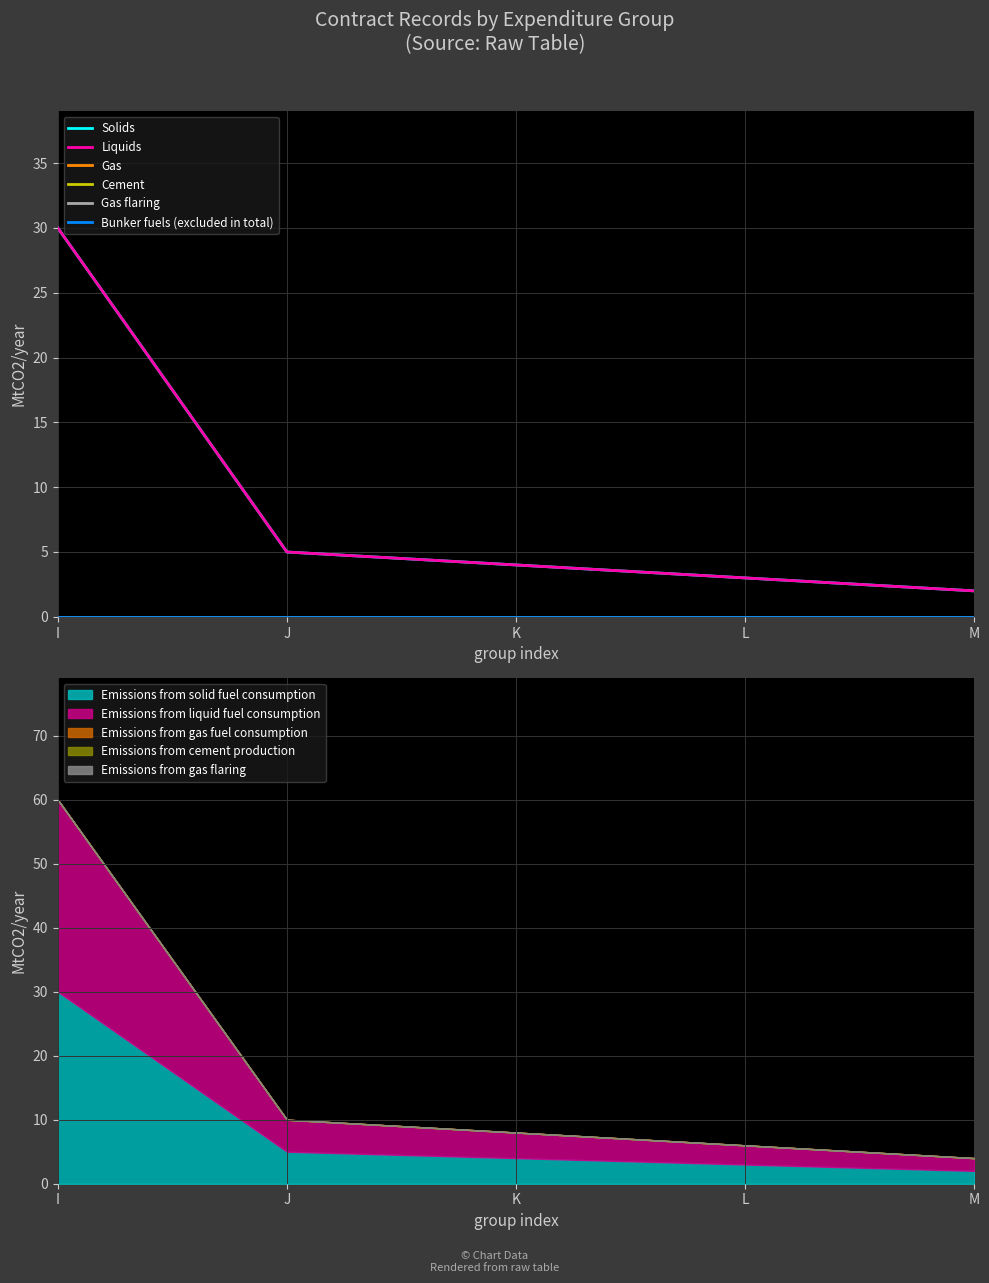

At which label does Solids reach its peak?

I